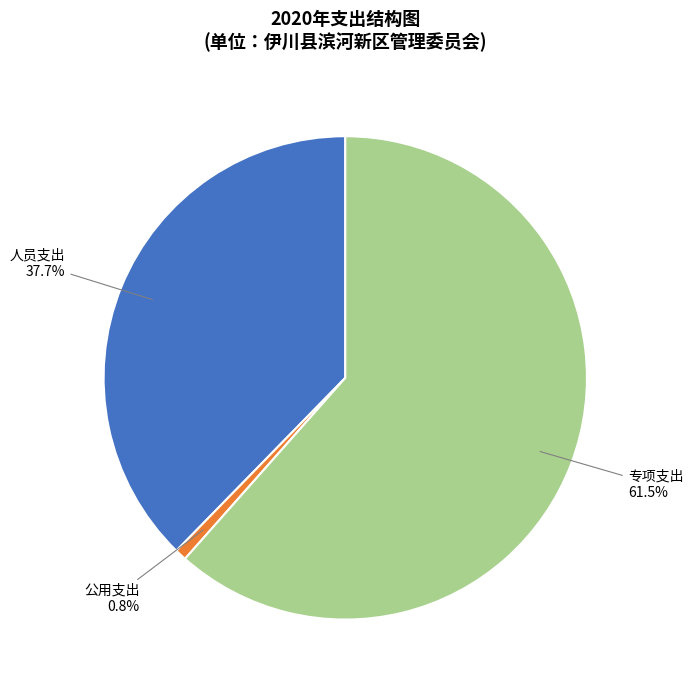

Do 专项支出 and 公用支出 together represent more than half of the pie?

Yes